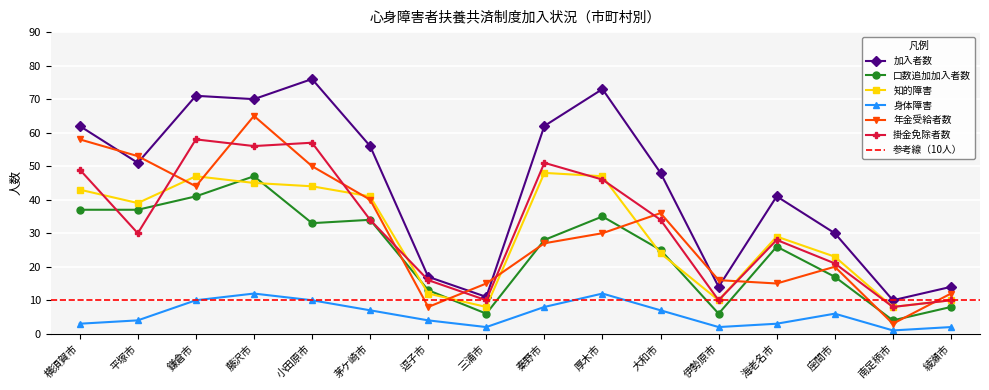

At which label is 掛金免除者数 closest to 33?

茅ケ崎市